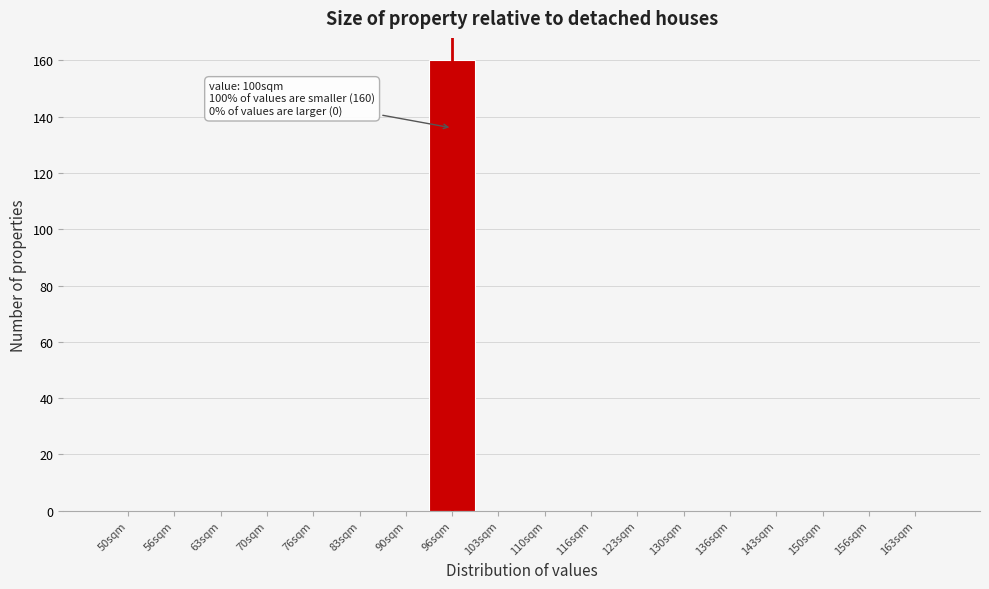

Reading left to right, what are all the values shown in this chart?

50sqm=0	56sqm=0	63sqm=0	70sqm=0	76sqm=0	83sqm=0	90sqm=0	96sqm=160	103sqm=0	110sqm=0	116sqm=0	123sqm=0	130sqm=0	136sqm=0	143sqm=0	150sqm=0	156sqm=0	163sqm=0